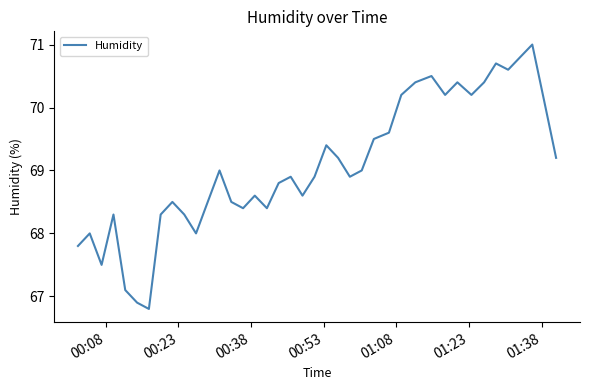

What is the maximum value shown in the chart?

71.0